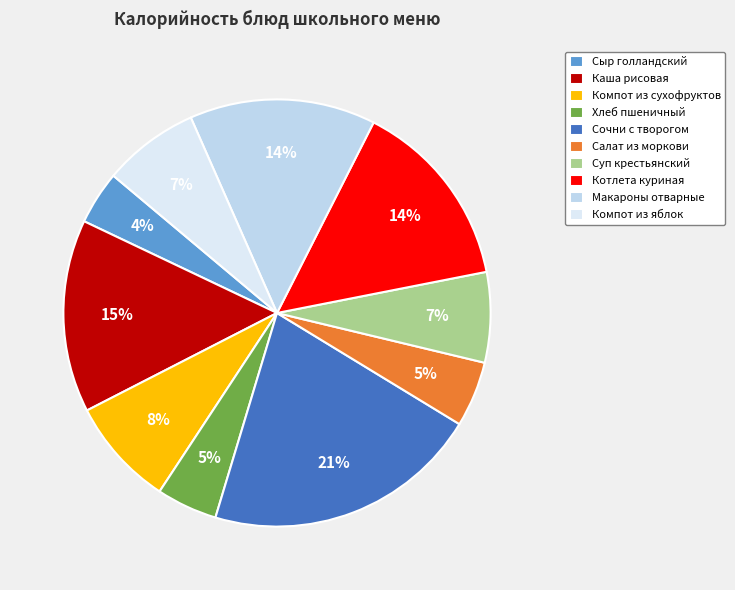

How many slices are in this pie chart?

10